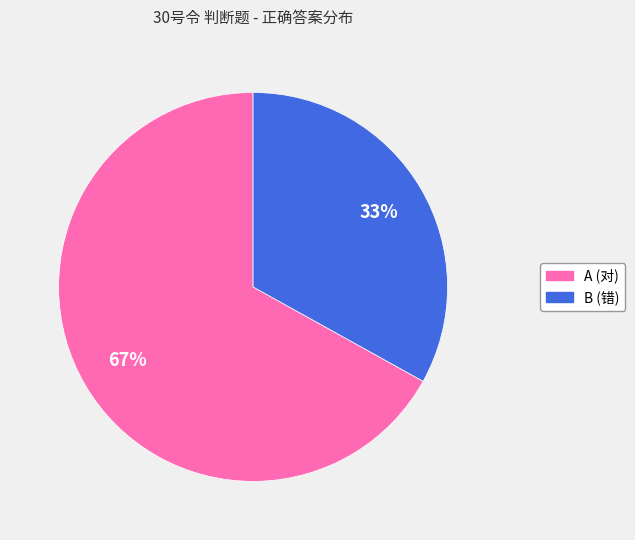

Count the number of slices in the pie.

2